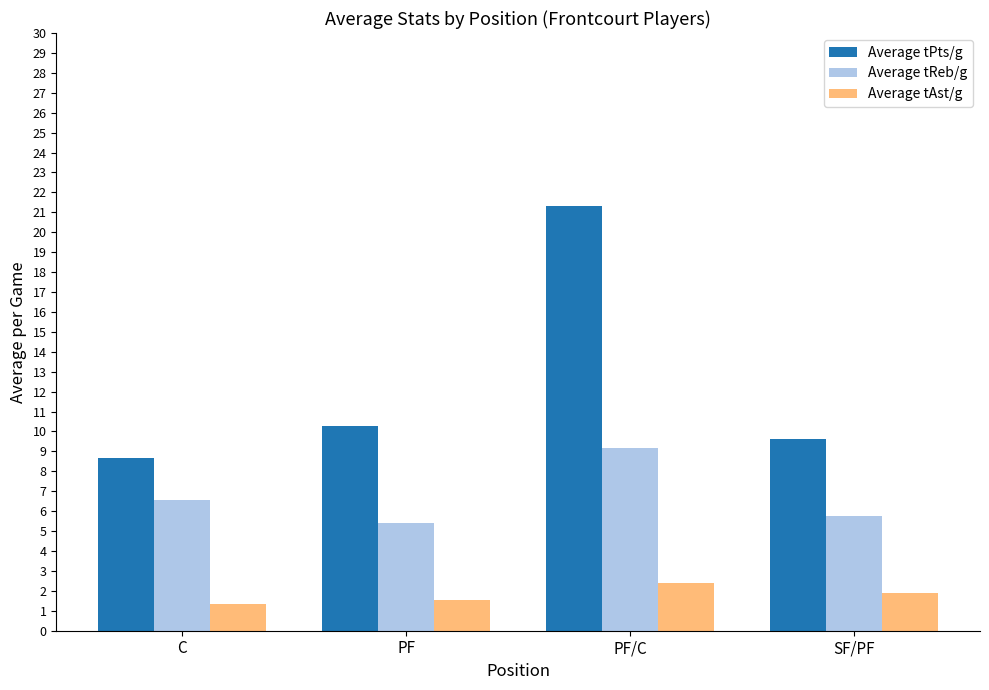

How many data points in Average tReb/g are less than 6?

2